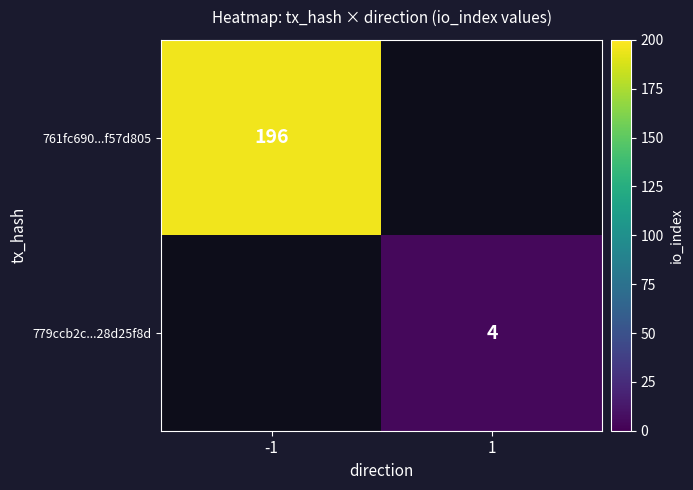

True or false: 761fc690...f57d805 has a value of 62 at -1.

False